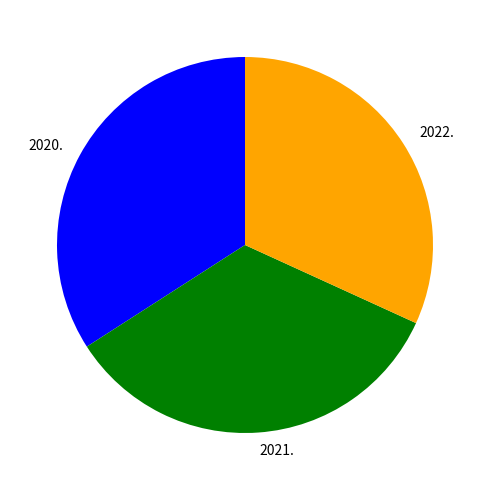

Is it true that 2022. is 42% of the pie?

False